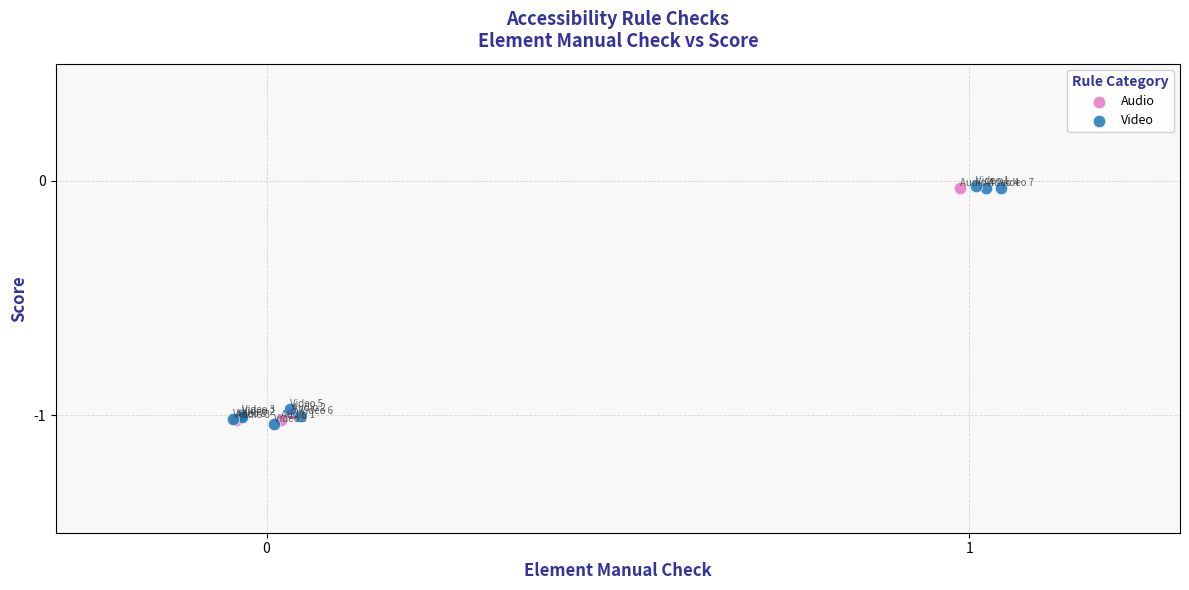

What are all the series names shown in the legend?

Audio, Video